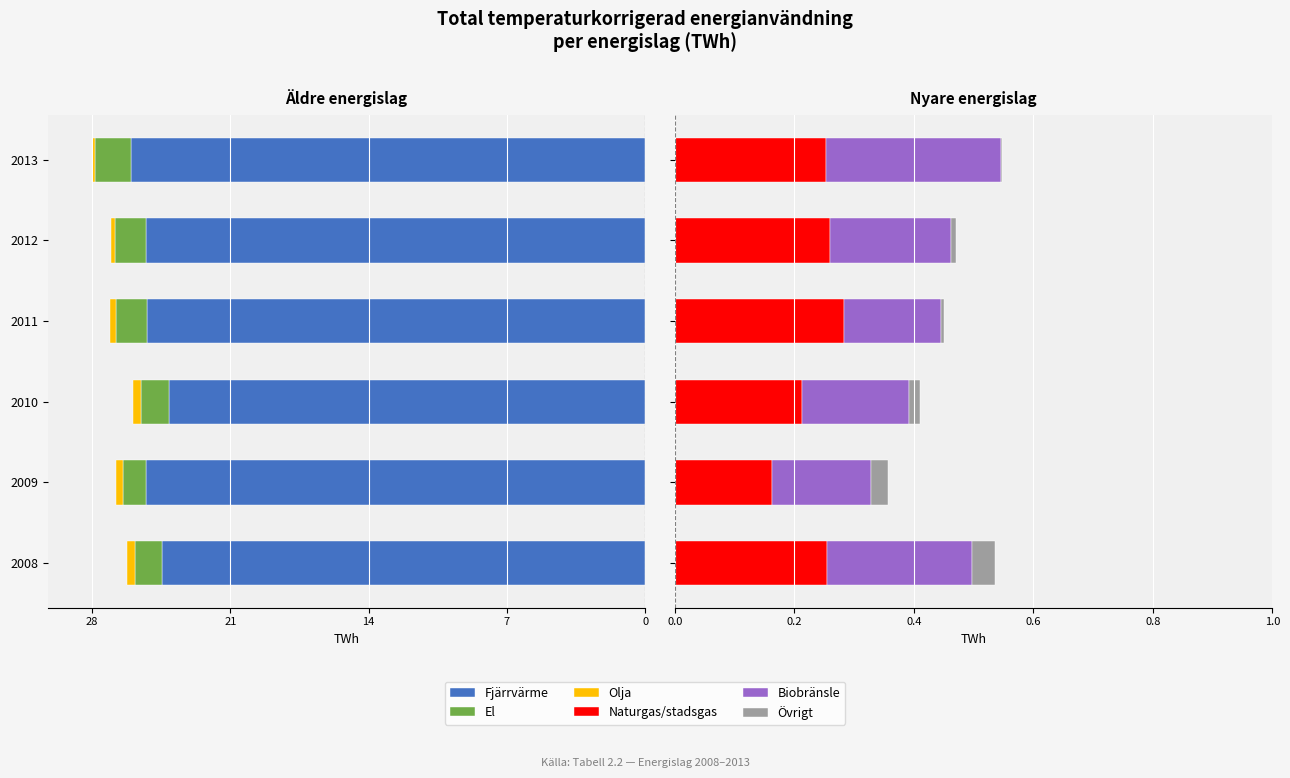

True or false: Övrigt has a value of 0.0 at 2009.

False